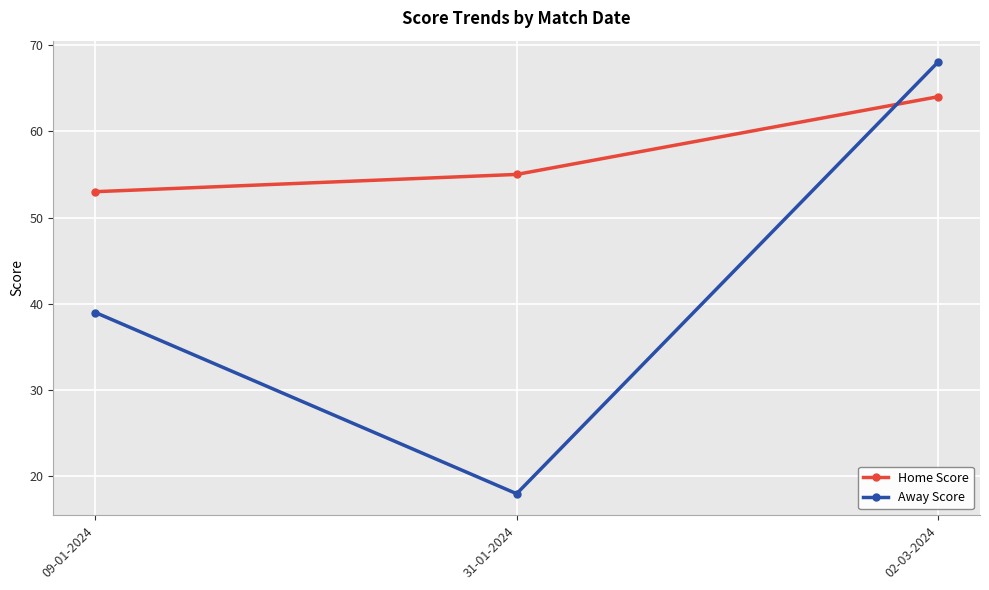

What is the sum of all Home Score values?

172